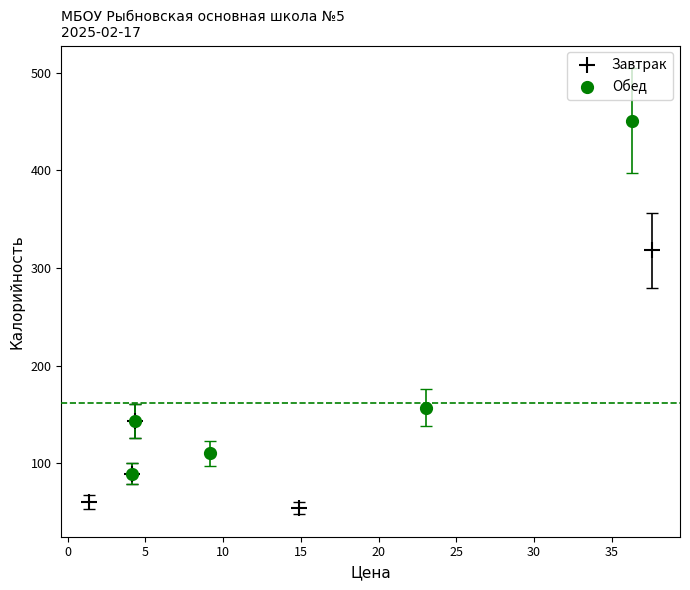

Which series has the largest Y range (max minus min)?

Обед